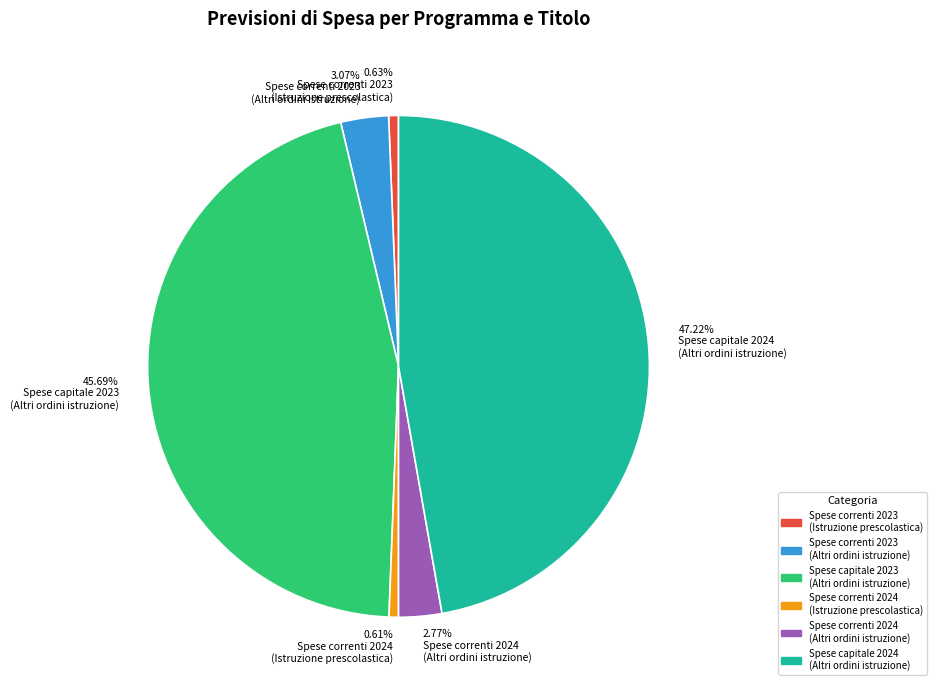

What is the largest slice in the pie chart?

Spese capitale 2024 (Altri ordini istruzione)